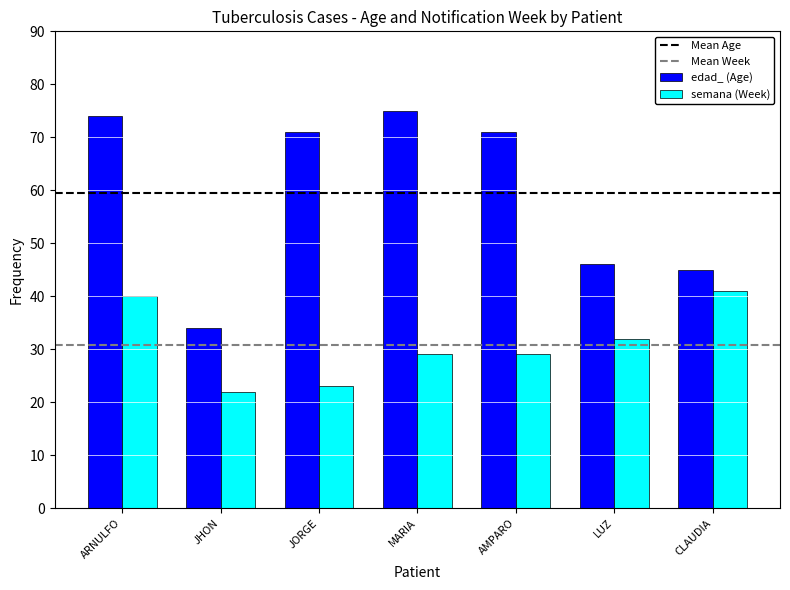

Rank the series at ARNULFO from highest to lowest value.

edad_ (Age), semana (Week)